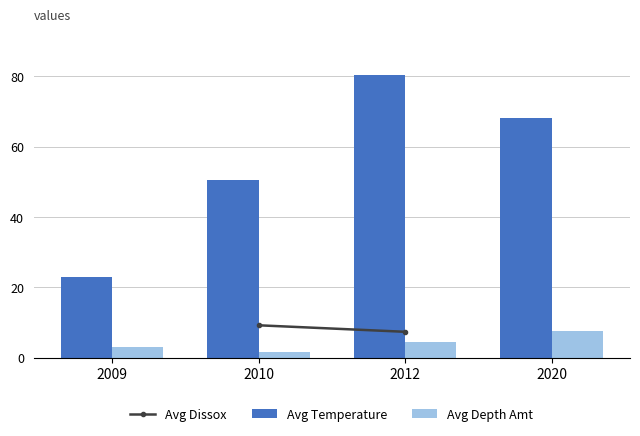

At which category is the sum across all series the highest?

2012